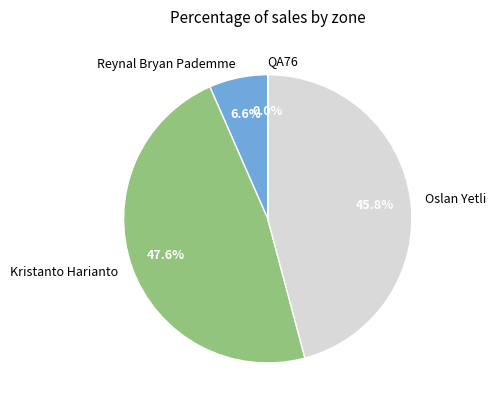

Between Kristanto Harianto and Reynal Bryan Pademme, which is larger?

Kristanto Harianto